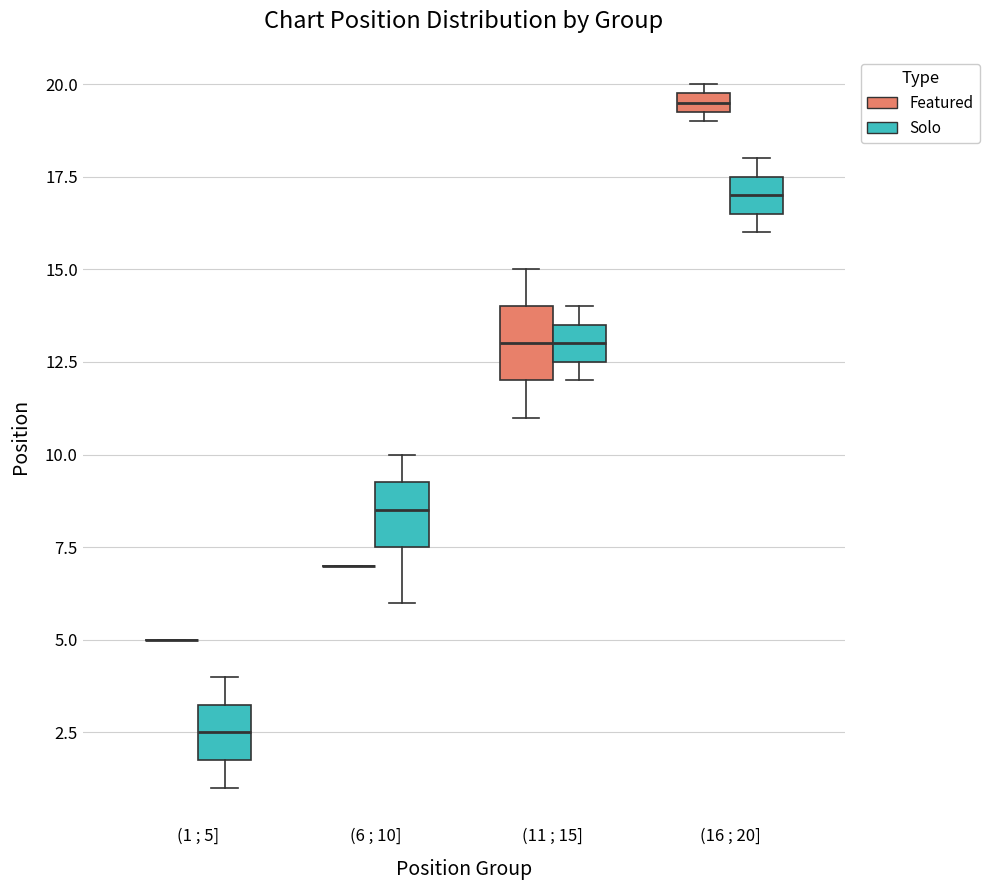

Where is the upper edge of the box for (16 ; 20] (Featured) on the y-axis? The values are not printed on the chart, so give them approximately, as read against the axis.

20.0